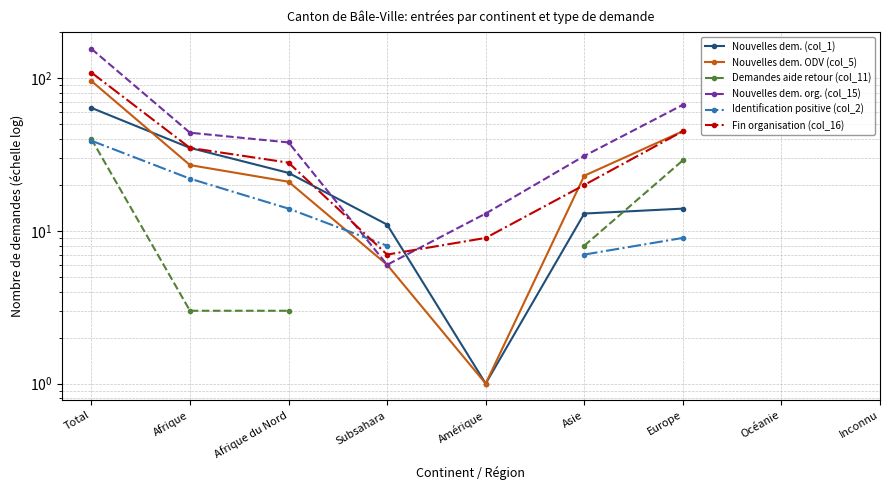

What position from the right is Inconnu?

1